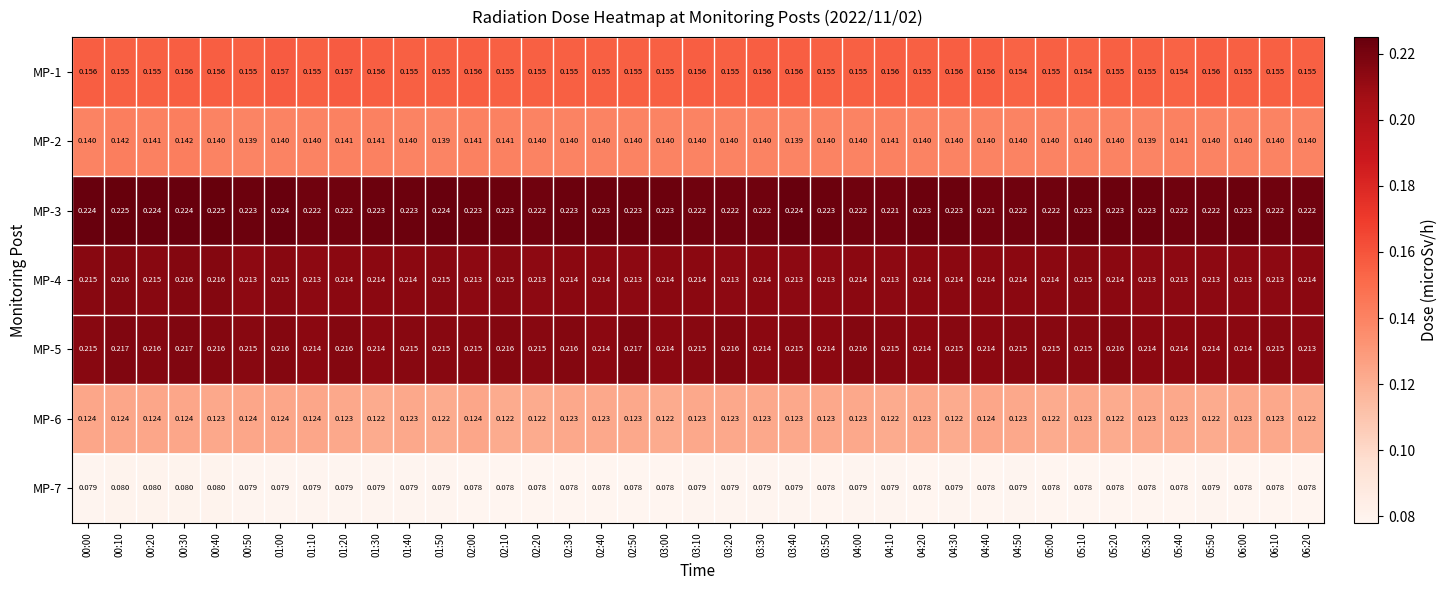

Is the value of MP-5 at 02:10 greater than the value of MP-2 at 04:10?

Yes